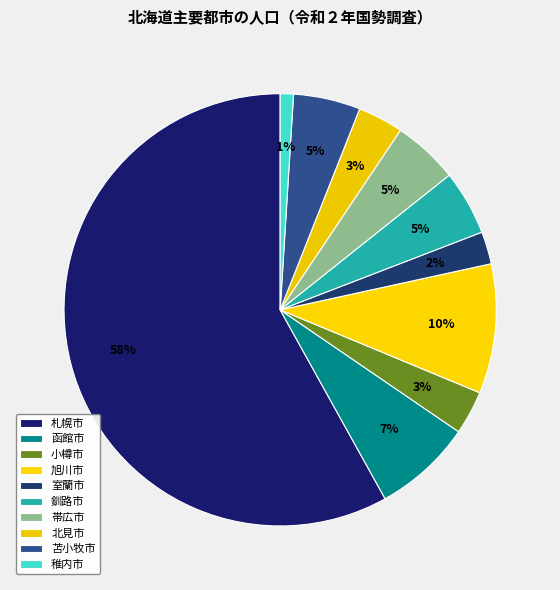

Count the number of slices in the pie.

10